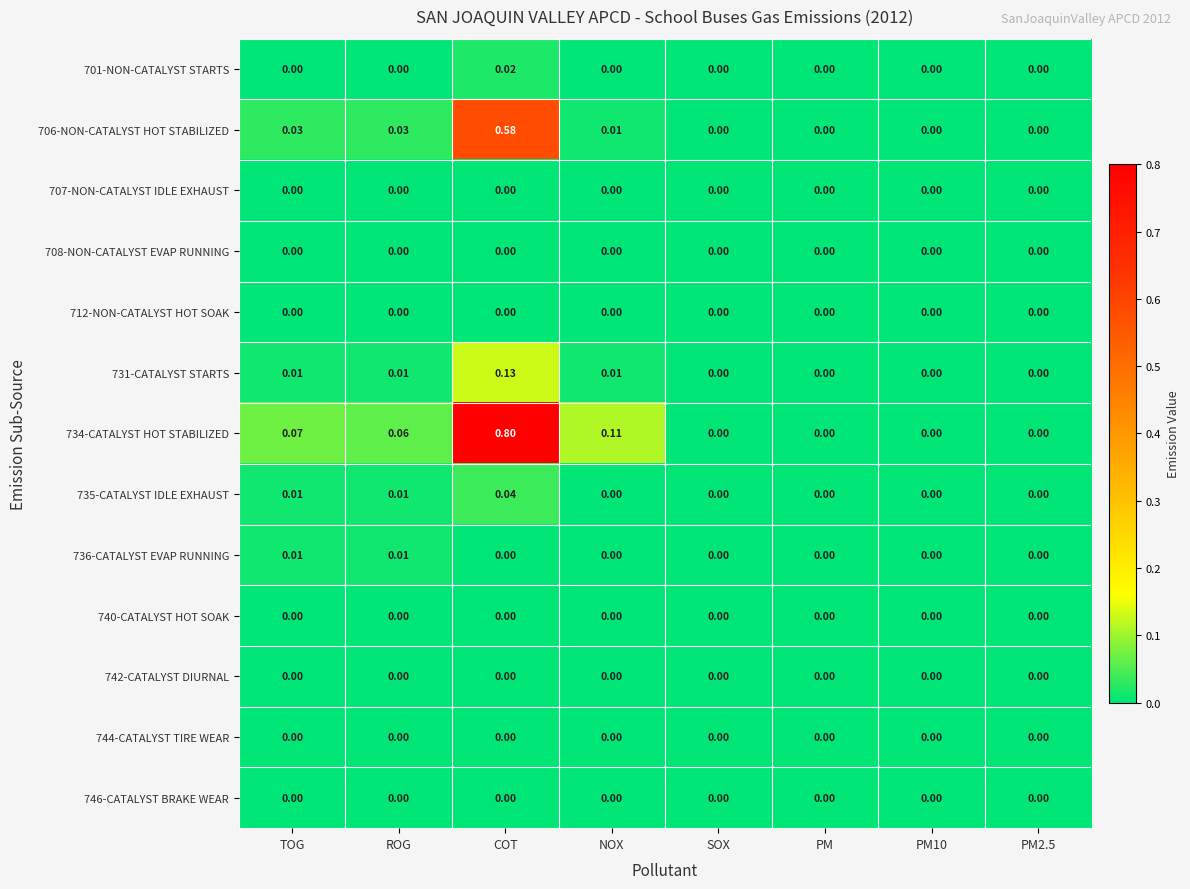

Which series has the largest total across all categories?

734-CATALYST HOT STABILIZED